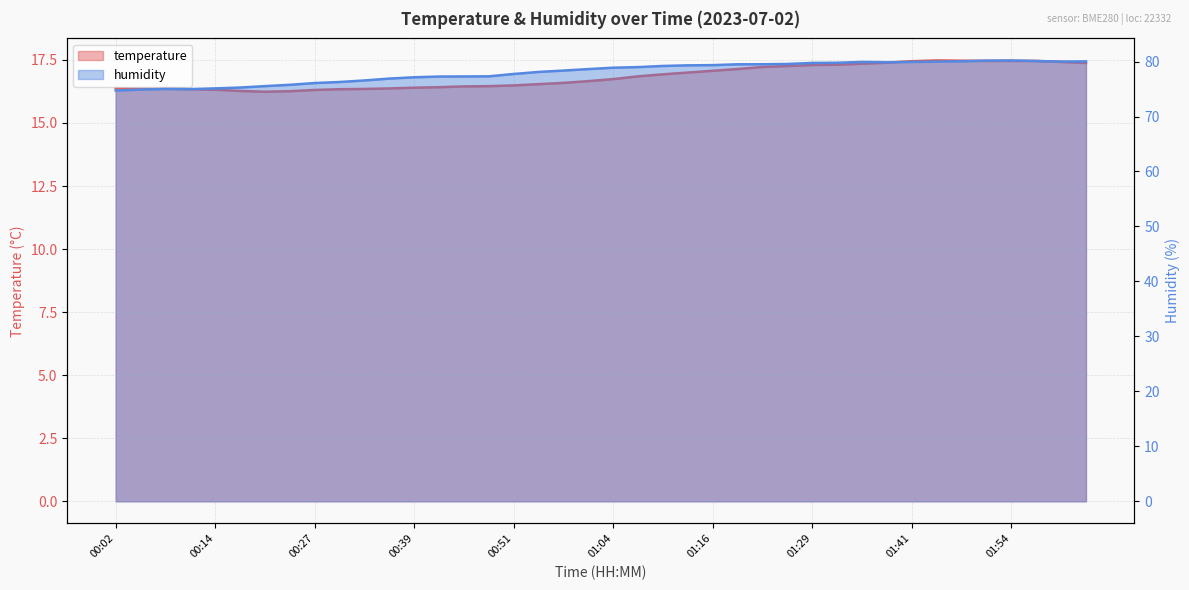

What is the difference between the humidity values at 01:22 and 01:44?

0.5